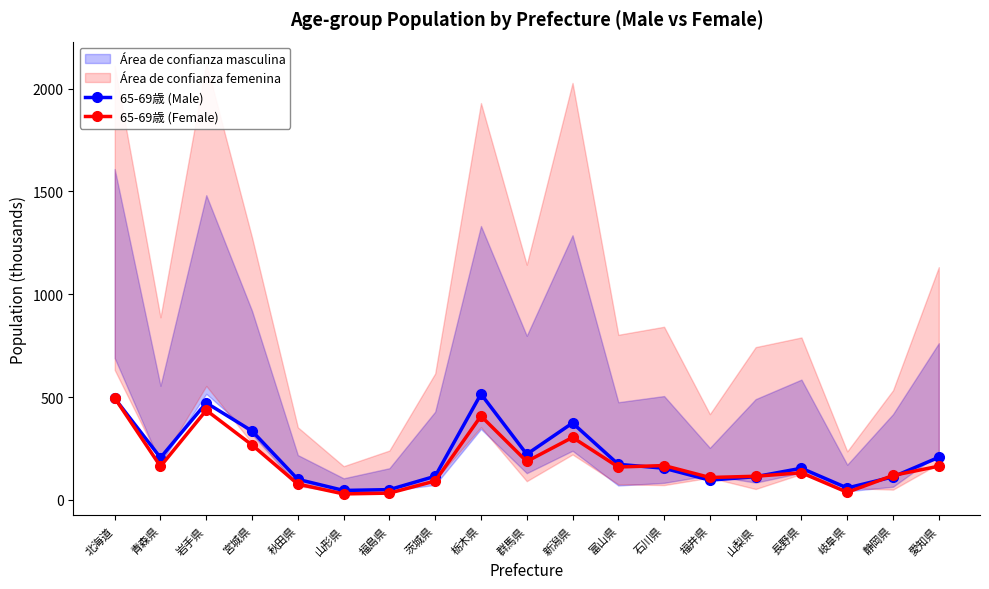

Does the chart have visible grid lines?

No